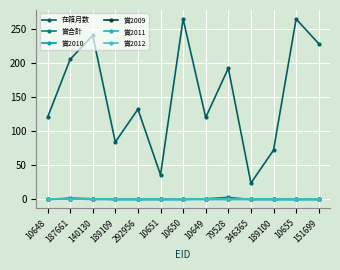

Does the chart have visible grid lines?

Yes